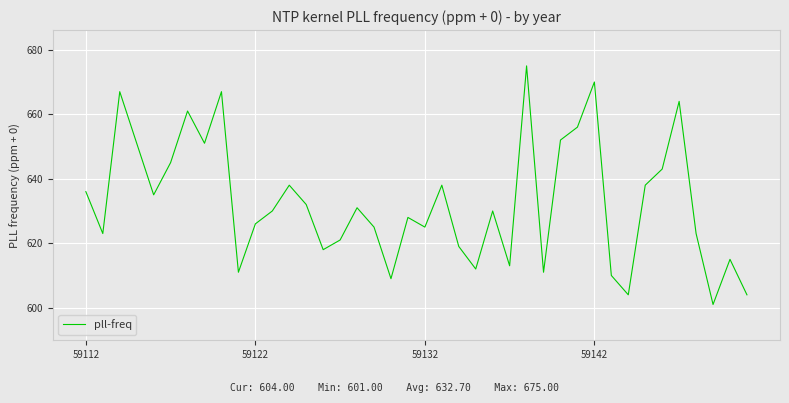

How many series are shown in this chart?

1